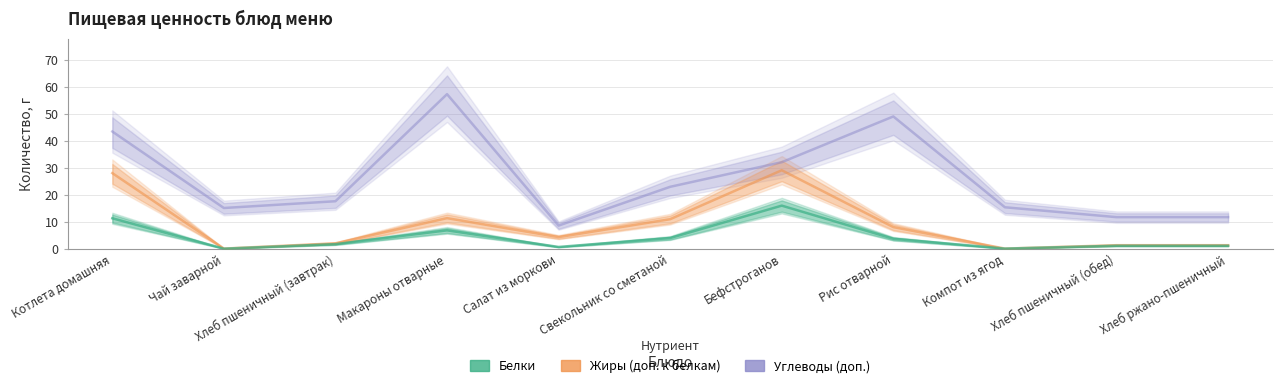

What is the sum of the Углеводы (накопит.) values at Салат из моркови and Бефстроганов?

40.8